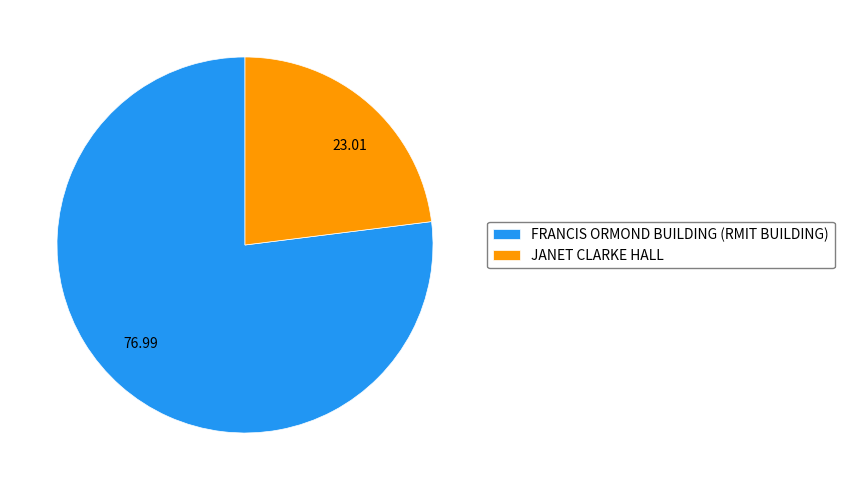

Which category accounts for the majority?

FRANCIS ORMOND BUILDING (RMIT BUILDING)